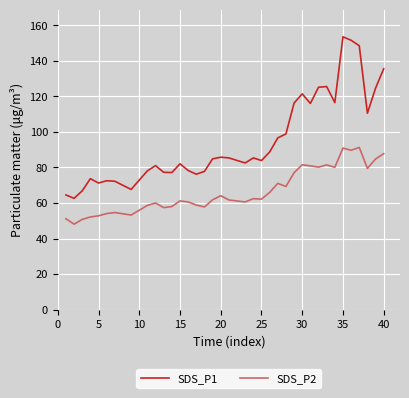

True or false: SDS_P1 has more than 2 interior local peaks.

True